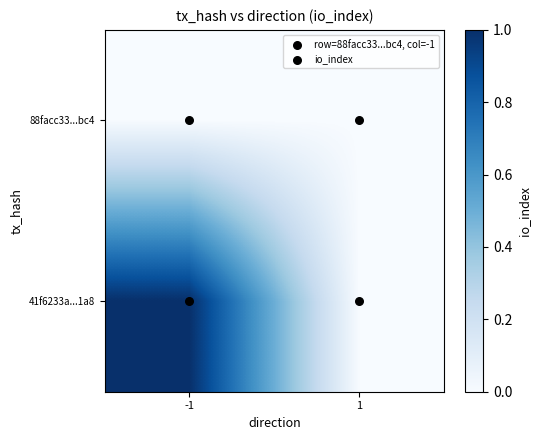

List the series in order of their overall mean, highest first.

41f6233a...1a8, 88facc33...bc4